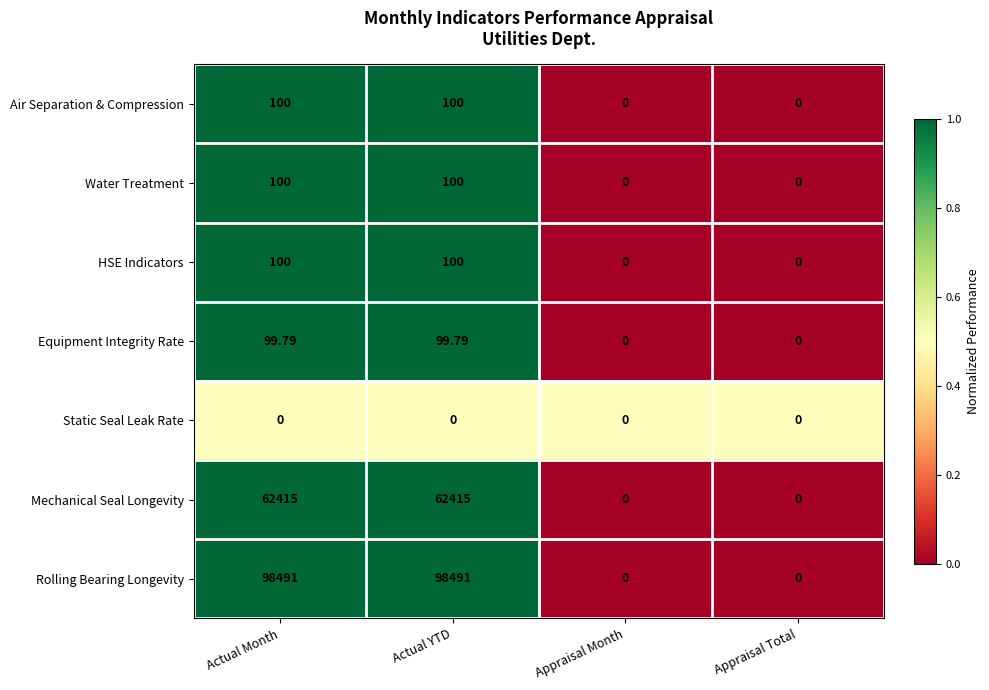

At which label does Equipment Integrity Rate first exceed 99?

Actual Month